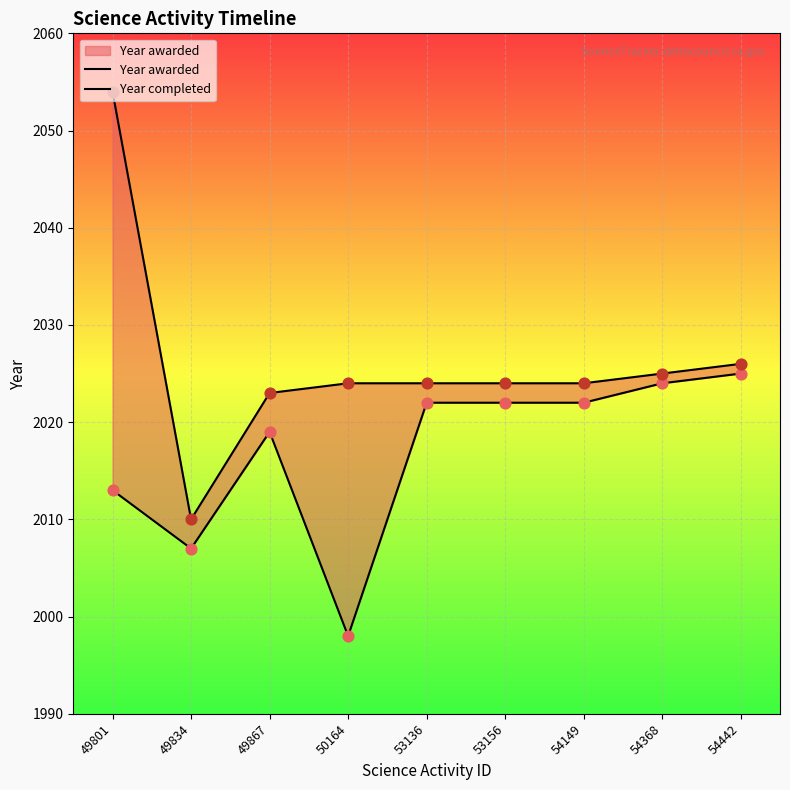

At how many categories does at least one series exceed 2017?

8